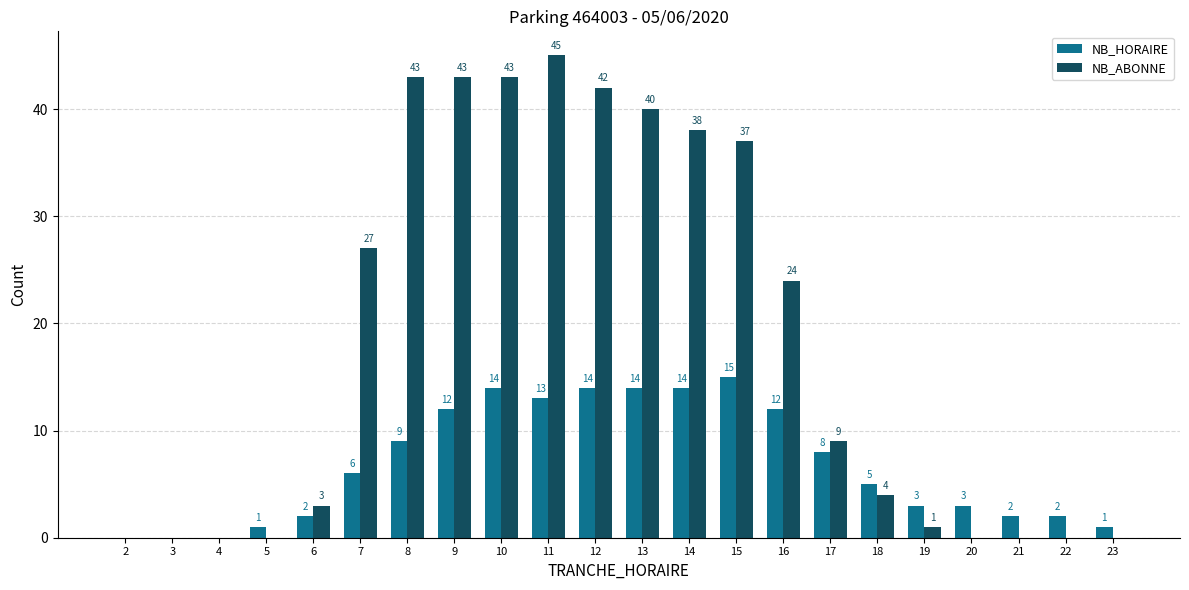

Which series changed the most between 4 and 23?

NB_HORAIRE